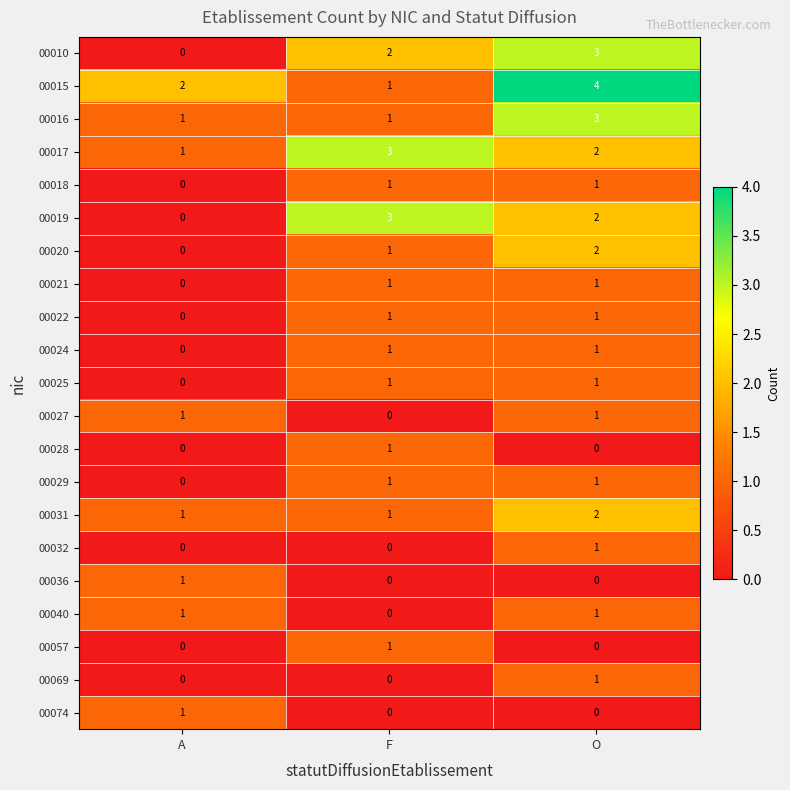

At which label is 00010 closest to 1?

A